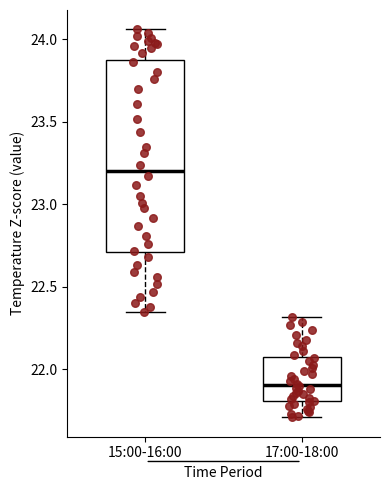

Which box is the tallest, from its lower edge to its upper edge?

15:00-16:00